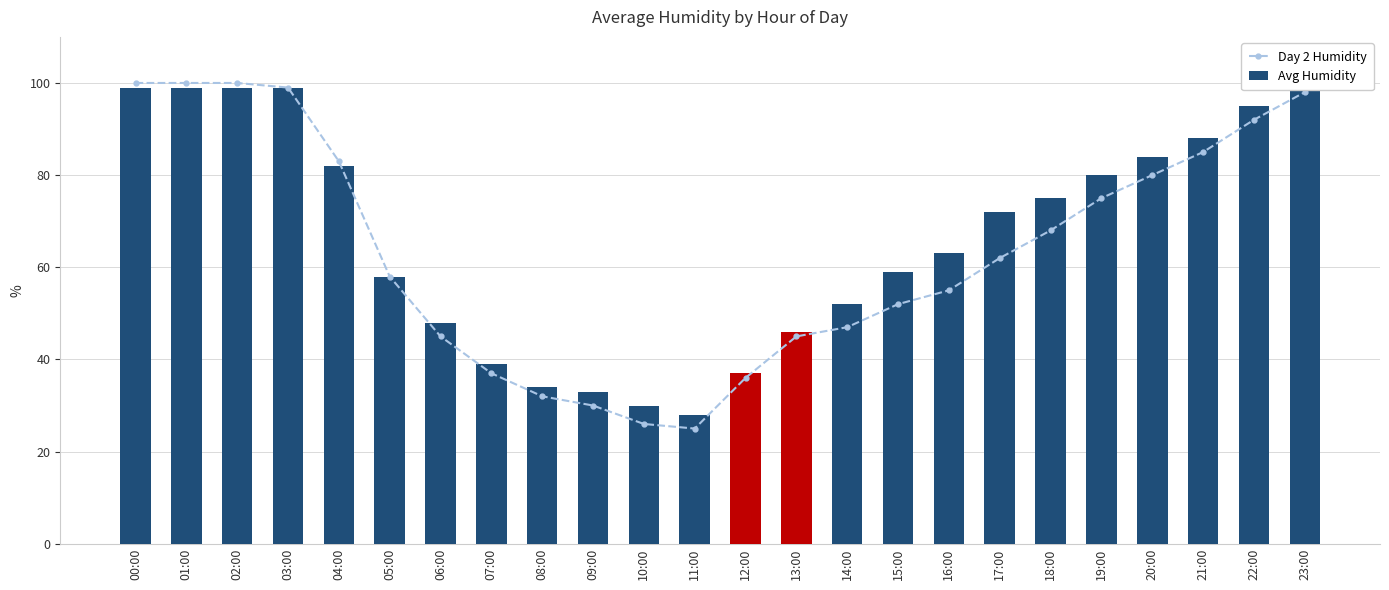

The value of Day 2 Humidity at 16:00 is 55. True or false?

True